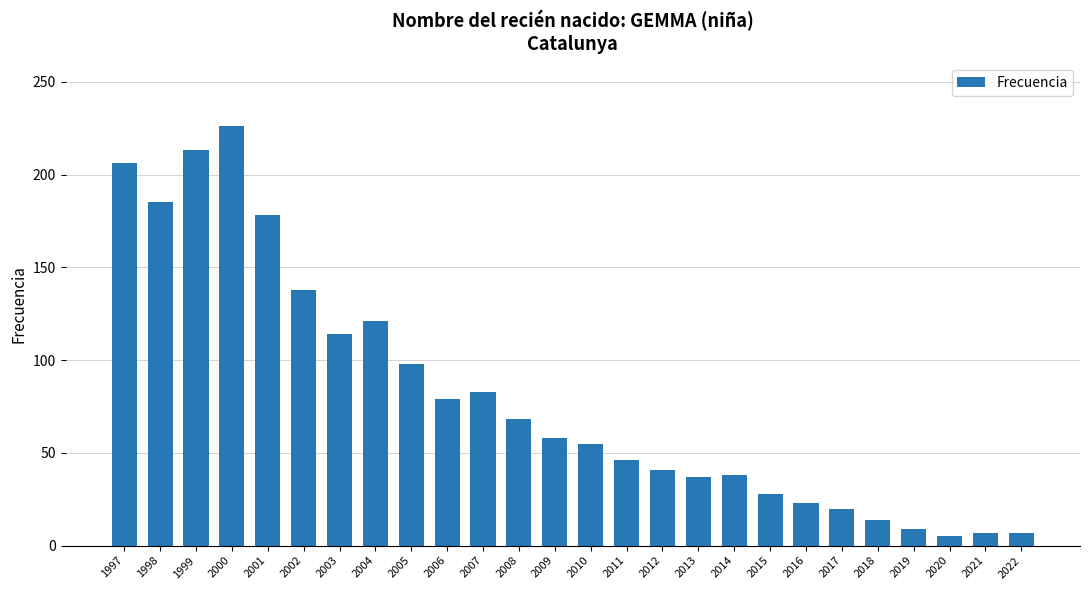

What is the sum of all values?

2097